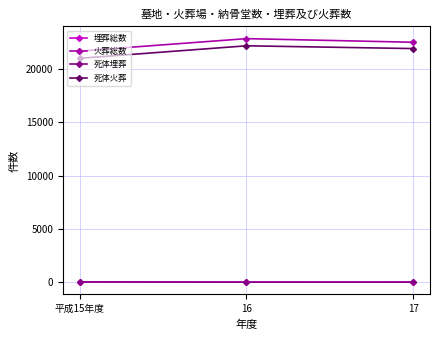

At which label does 埋葬総数 first exceed 31?

平成15年度